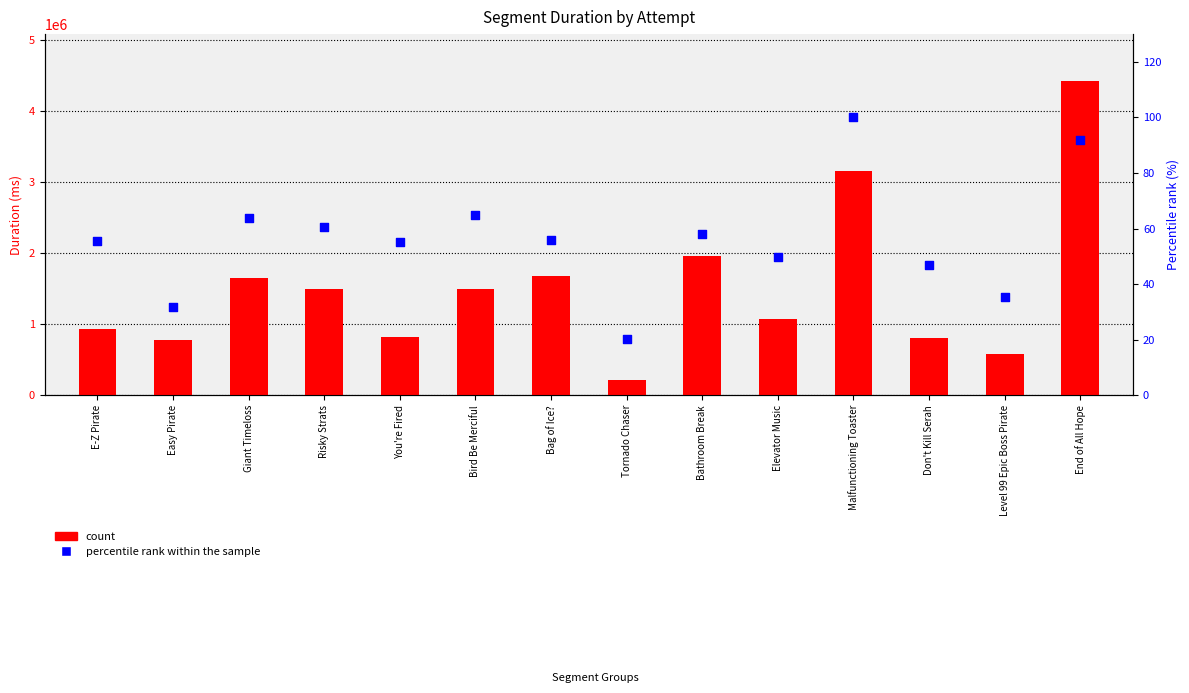

Which series reaches the minimum Y coordinate?

percentile rank within the sample